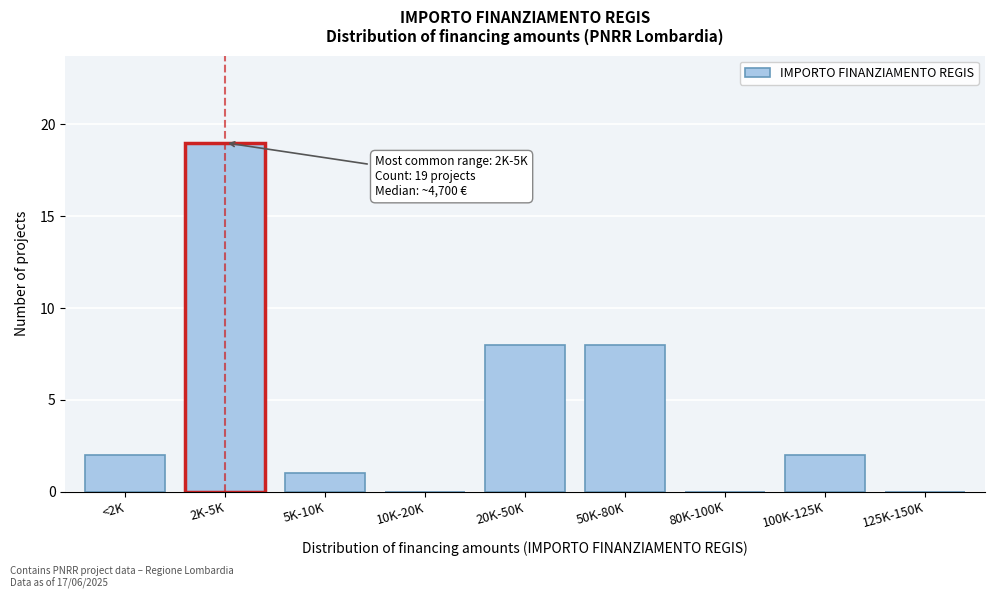

Reading right to left, what are all the values shown in this chart?

125K-150K=0	100K-125K=2	80K-100K=0	50K-80K=8	20K-50K=8	10K-20K=0	5K-10K=1	2K-5K=19	<2K=2